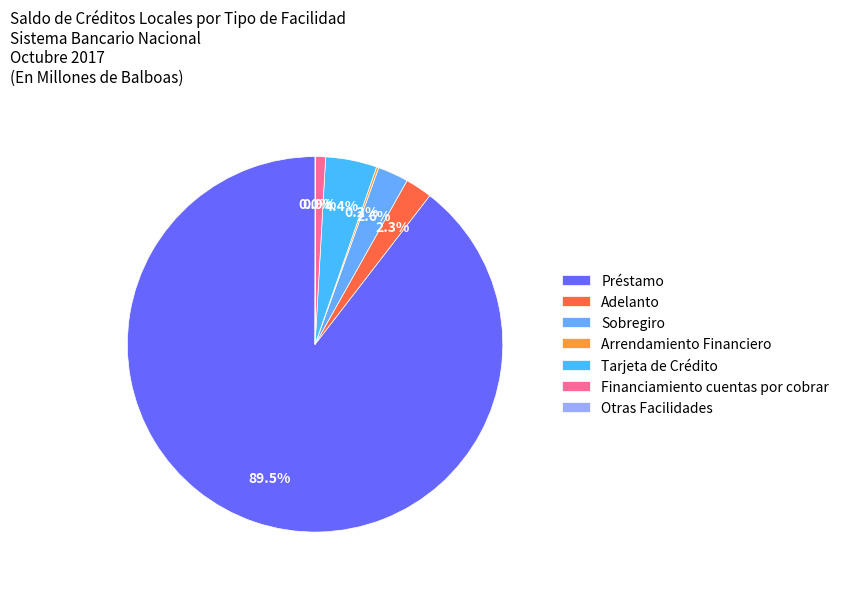

Does any single category account for the majority?

Yes